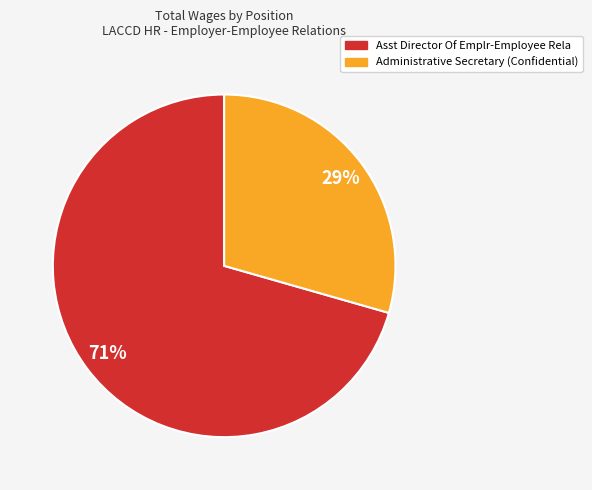

To the nearest percent, what is the combined percentage of Administrative Secretary (Confidential) and Asst Director Of Emplr-Employee Rela?

100%